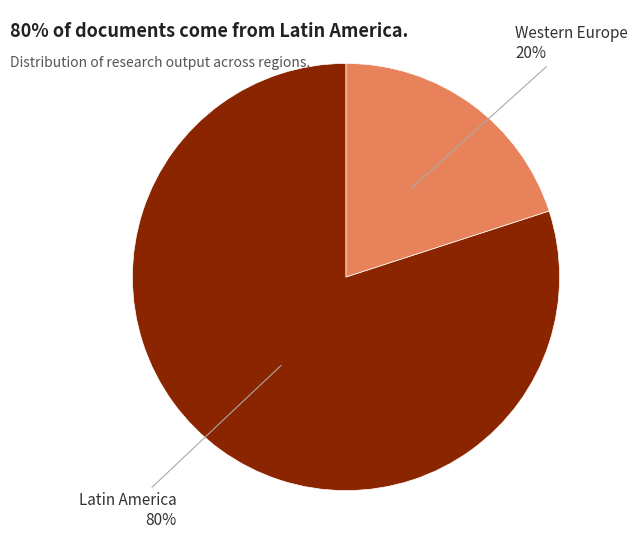

To the nearest percent, what is the difference between the largest and smallest slice percentages?

60%